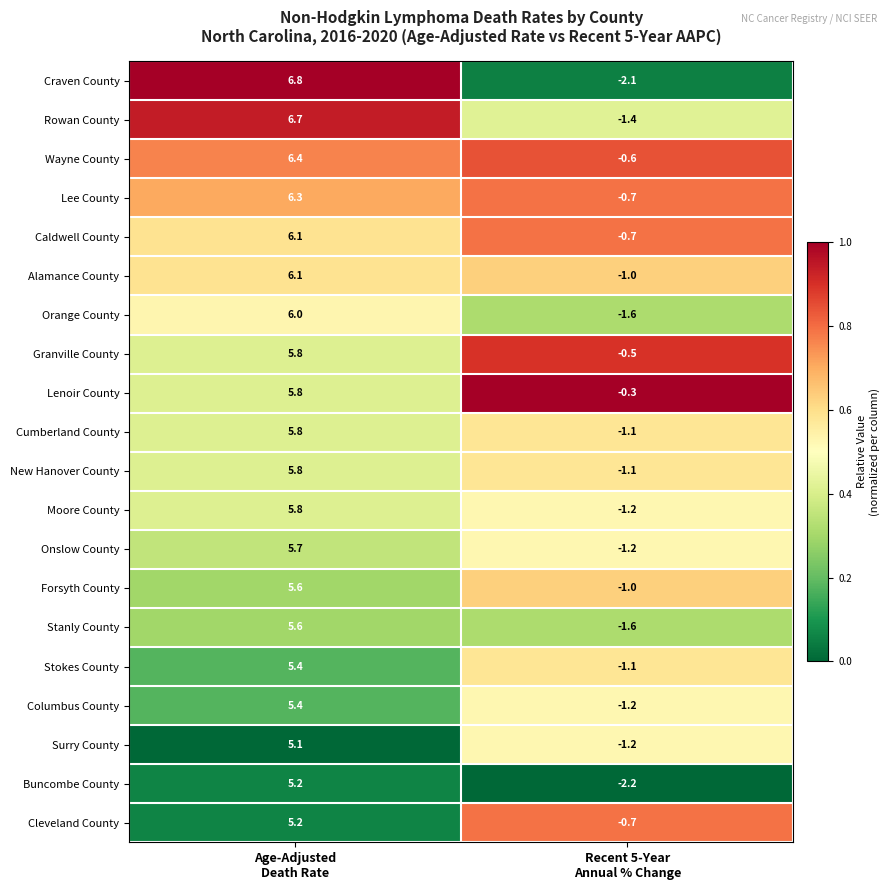

Which series has the largest range (max minus min)?

Craven County